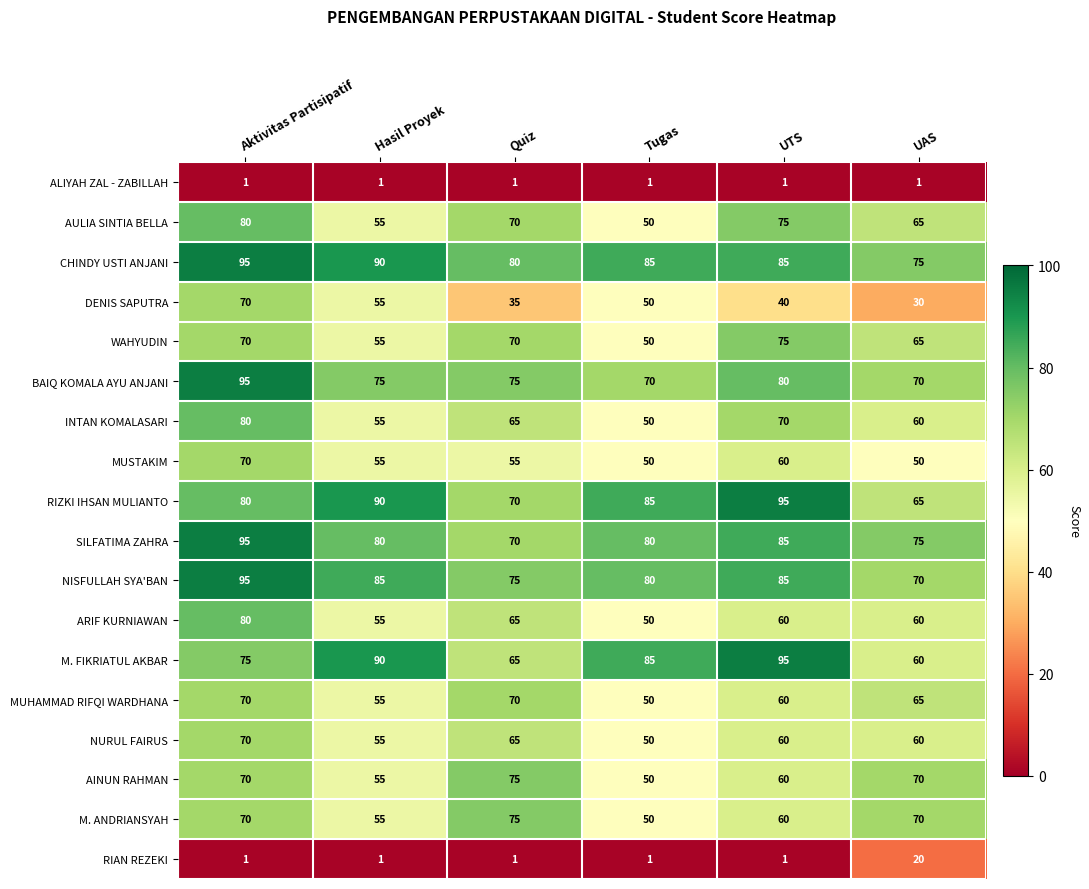

What is the spread (max minus min) of values at UAS?

74